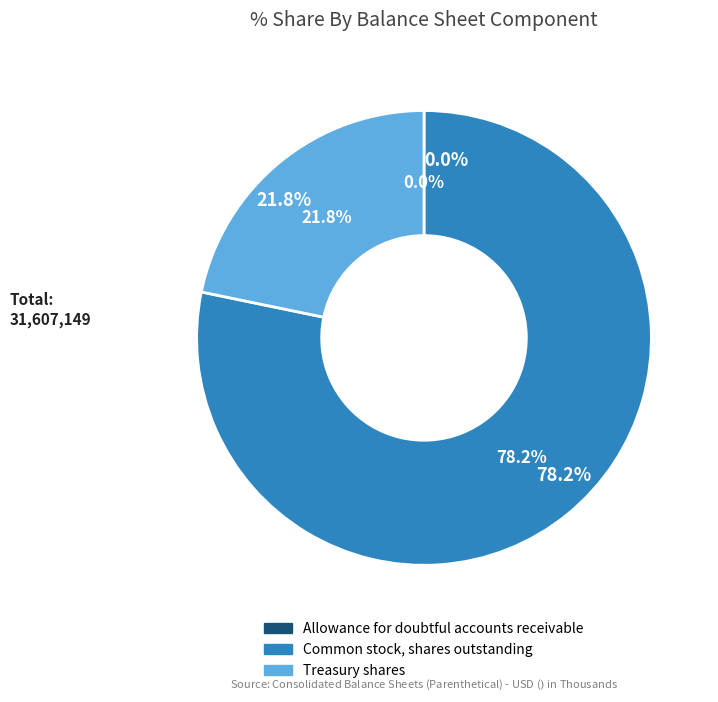

How many slices are in this pie chart?

3